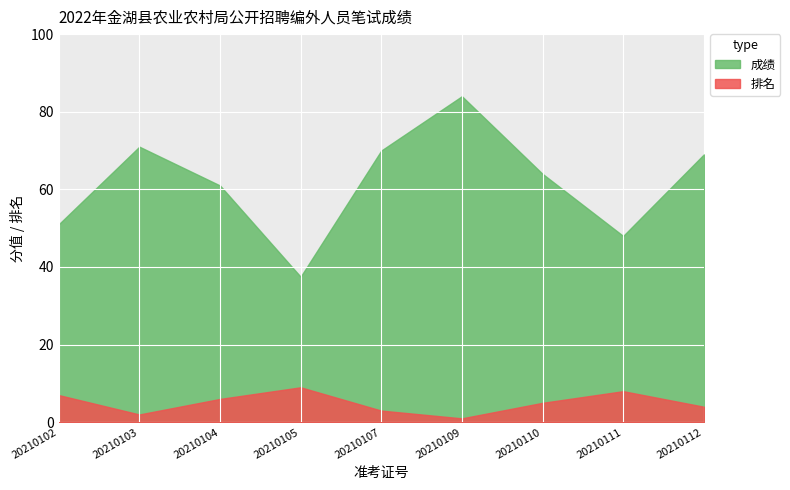

List the series in order of their peak value, highest first.

成绩, 排名